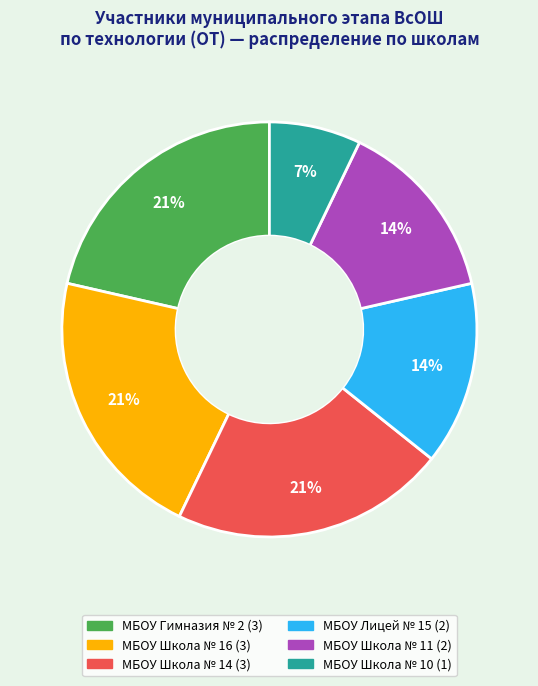

To the nearest percent, what portion does МБОУ Лицей № 15 represent?

14%